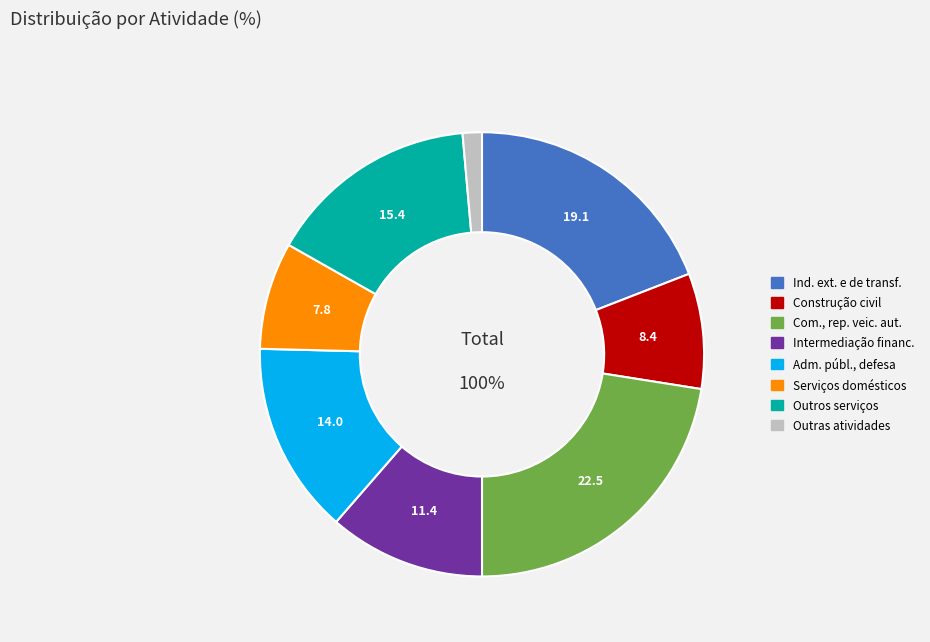

What is the ratio of the value at Outros serviços to the value at Ind. ext. e de transf.?

0.8